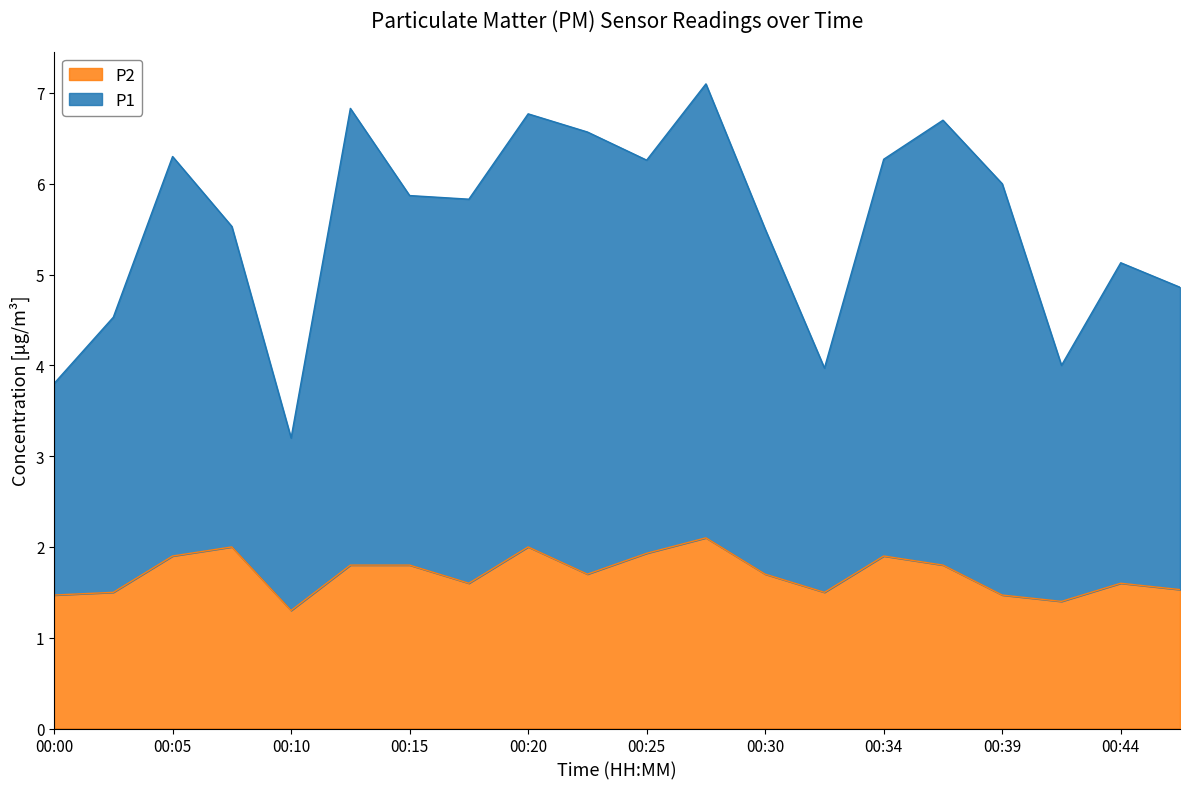

At which category is the sum across all series the highest?

00:27